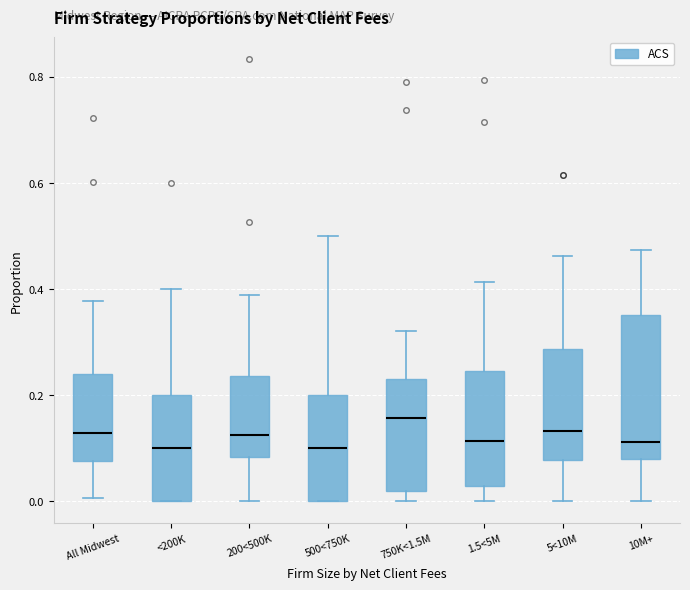

Reading left to right, transcribe this box plot: for each box, give where its median line is, the range the box spans, and where its two whiskers end, as read against the y-axis. The values are not printed on the chart, so give them approximately, as read against the axis.

All Midwest: median 0.12, box 0.08 to 0.24, whiskers 0.00 to 0.38
<200K: median 0.10, box 0.00 to 0.20, whiskers 0.00 to 0.40
200<500K: median 0.12, box 0.08 to 0.24, whiskers 0.00 to 0.38
500<750K: median 0.10, box 0.00 to 0.20, whiskers 0.00 to 0.50
750K<1.5M: median 0.16, box 0.02 to 0.24, whiskers 0.00 to 0.32
1.5<5M: median 0.12, box 0.02 to 0.24, whiskers 0.00 to 0.42
5<10M: median 0.14, box 0.08 to 0.28, whiskers 0.00 to 0.46
10M+: median 0.12, box 0.08 to 0.36, whiskers 0.00 to 0.48